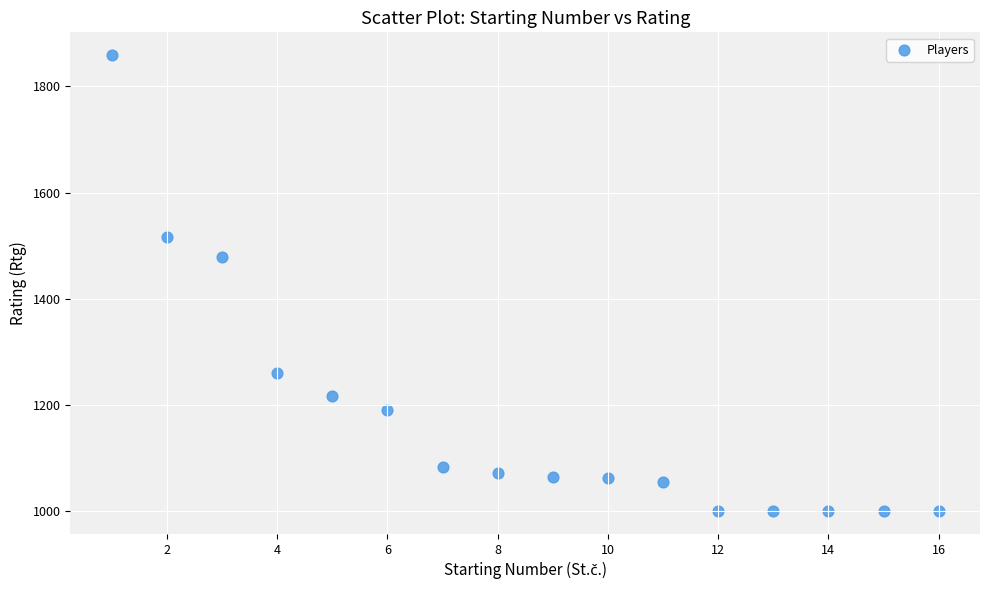

What Y value in the scatter plot is closest to 1429?

1478